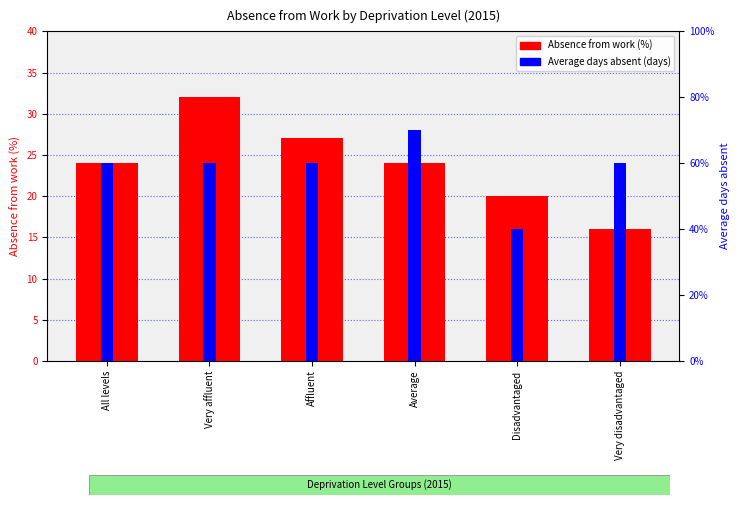

What is the label of the 3rd bar from the right?

Average